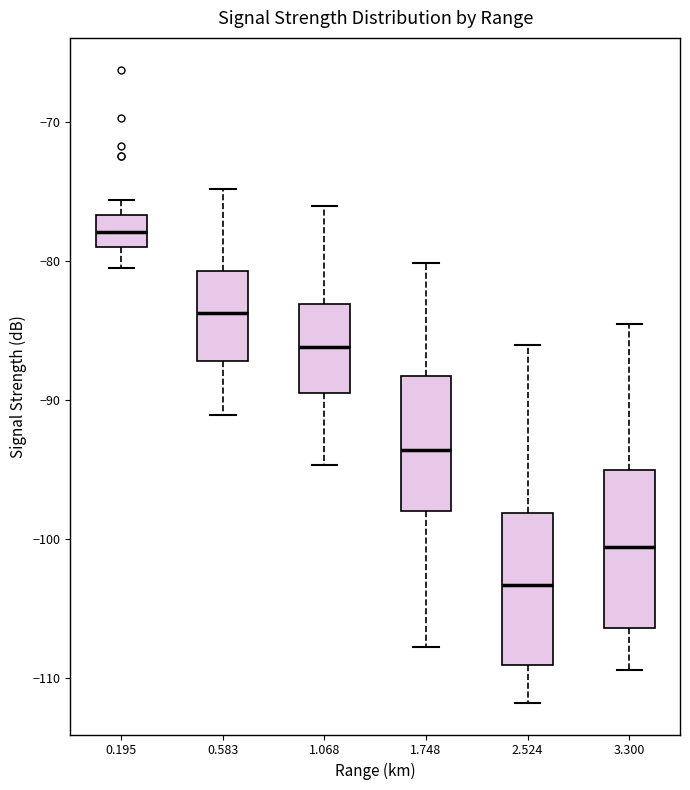

Reading left to right, read every box against the y-axis: the position of its median line, the range the box covers, and the ends of its whiskers. The values are not printed on the chart, so give them approximately, as read against the axis.

0.195: median -78, box -79 to -77, whiskers -80 to -76
0.583: median -84, box -87 to -81, whiskers -91 to -75
1.068: median -86, box -89 to -83, whiskers -95 to -76
1.748: median -94, box -98 to -88, whiskers -108 to -80
2.524: median -103, box -109 to -98, whiskers -112 to -86
3.300: median -101, box -106 to -95, whiskers -109 to -84